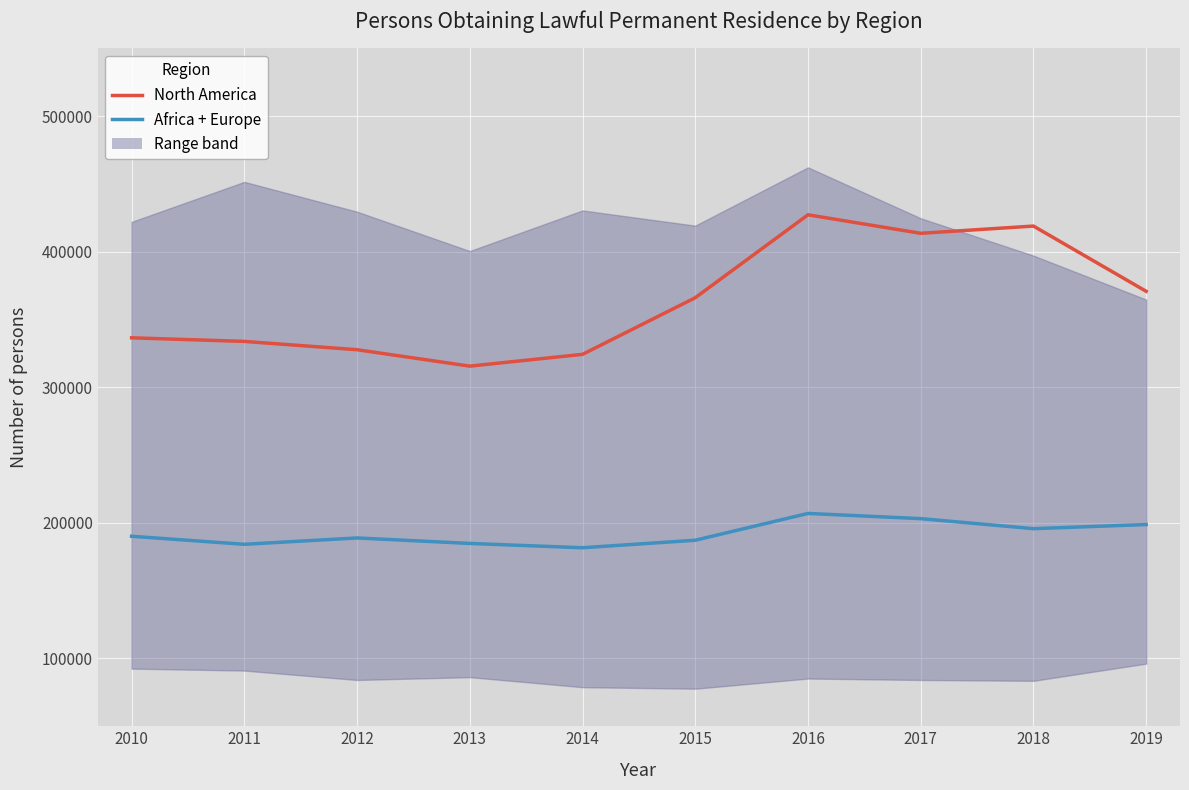

The value of North America at 2010 is 336553. True or false?

True